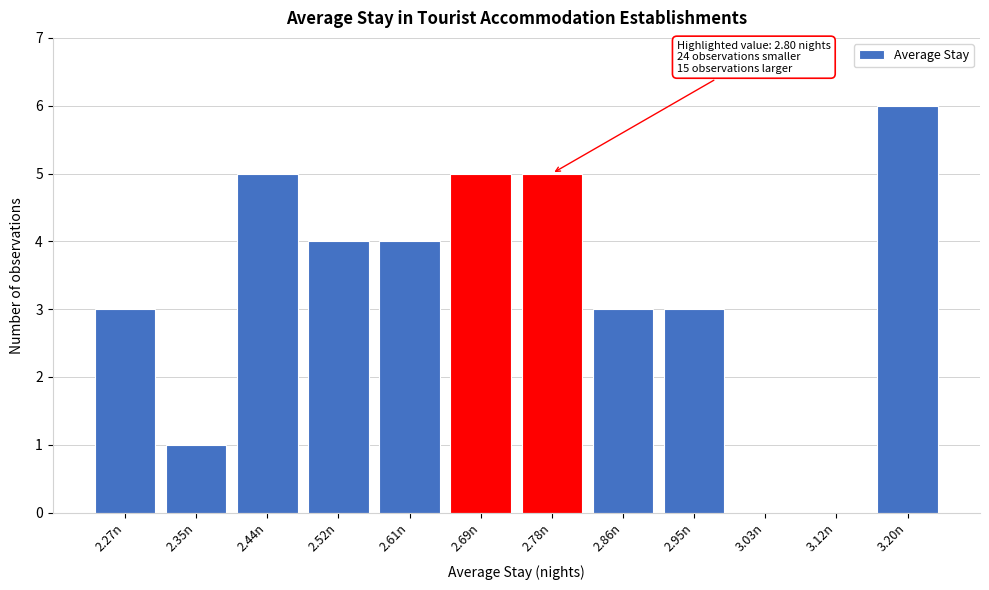

Reading right to left, extract all data points from this chart.

3.20n=6	3.12n=0	3.03n=0	2.95n=3	2.86n=3	2.78n=5	2.69n=5	2.61n=4	2.52n=4	2.44n=5	2.35n=1	2.27n=3